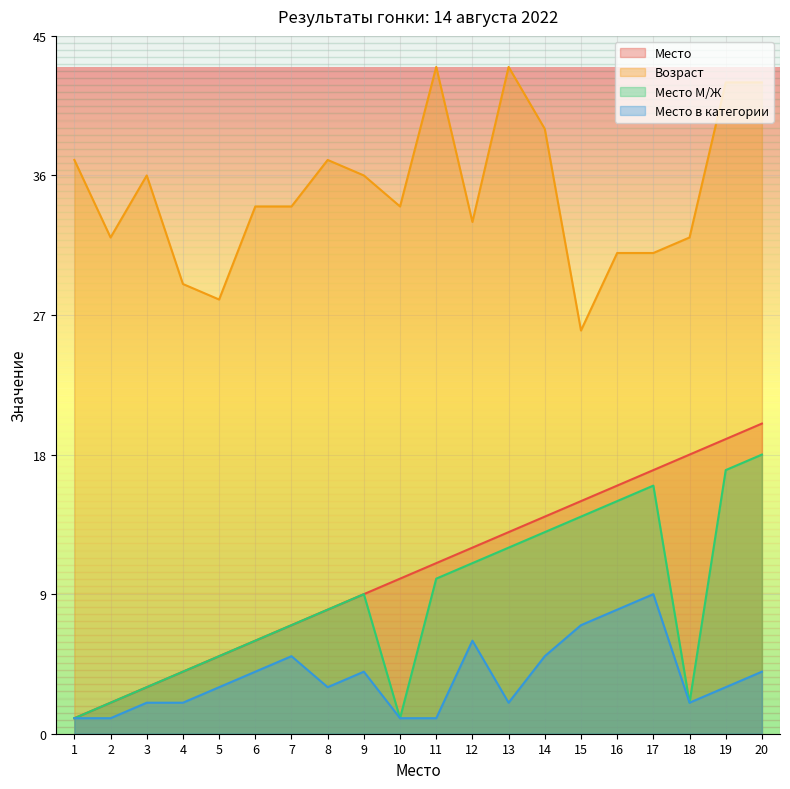

True or false: Место М/Ж and Возраст intersect in this chart.

False